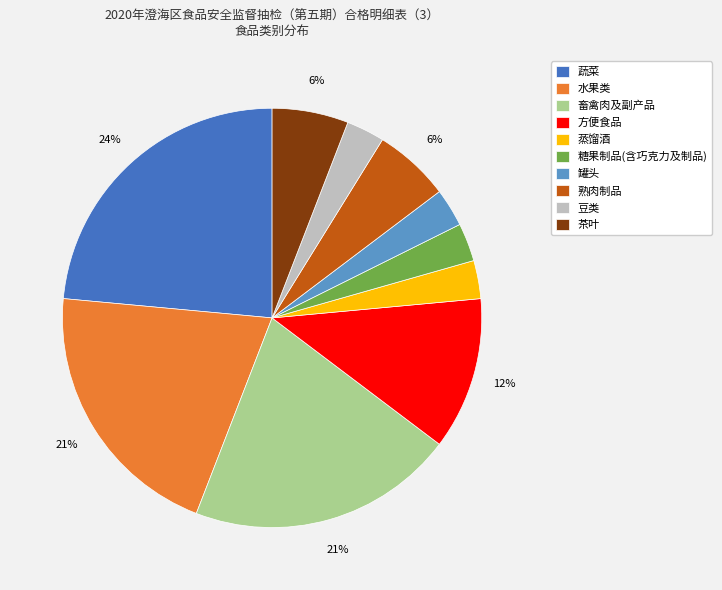

What is the largest slice in the pie chart?

蔬菜